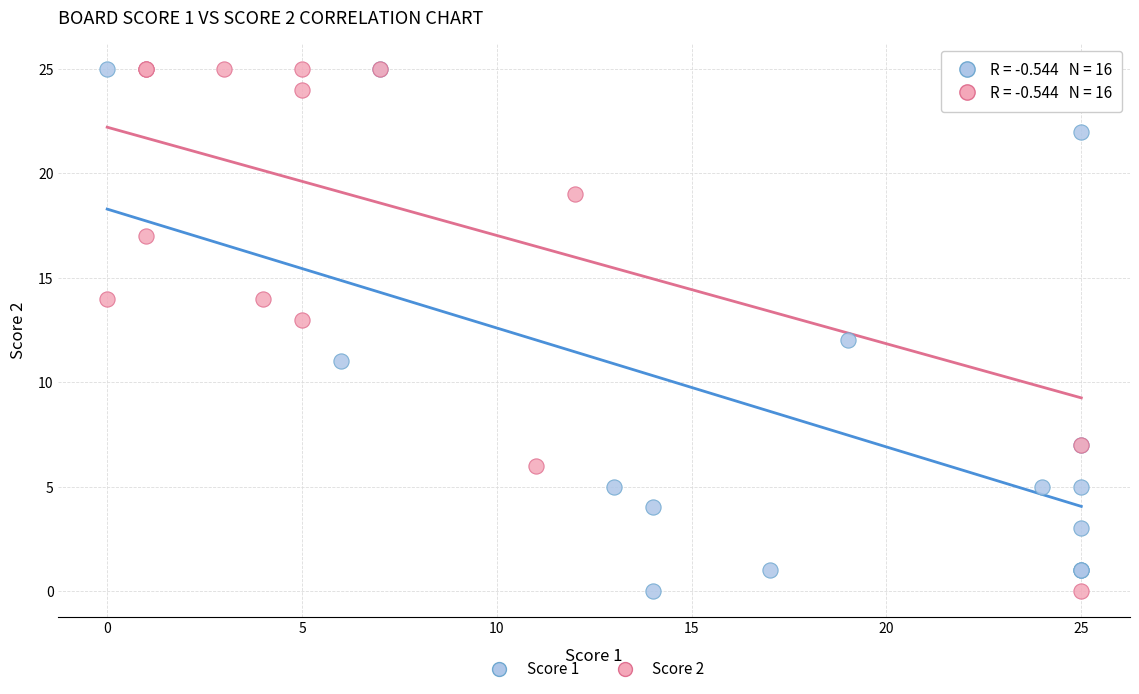

What are all the series names shown in the legend?

Score 1, Score 2